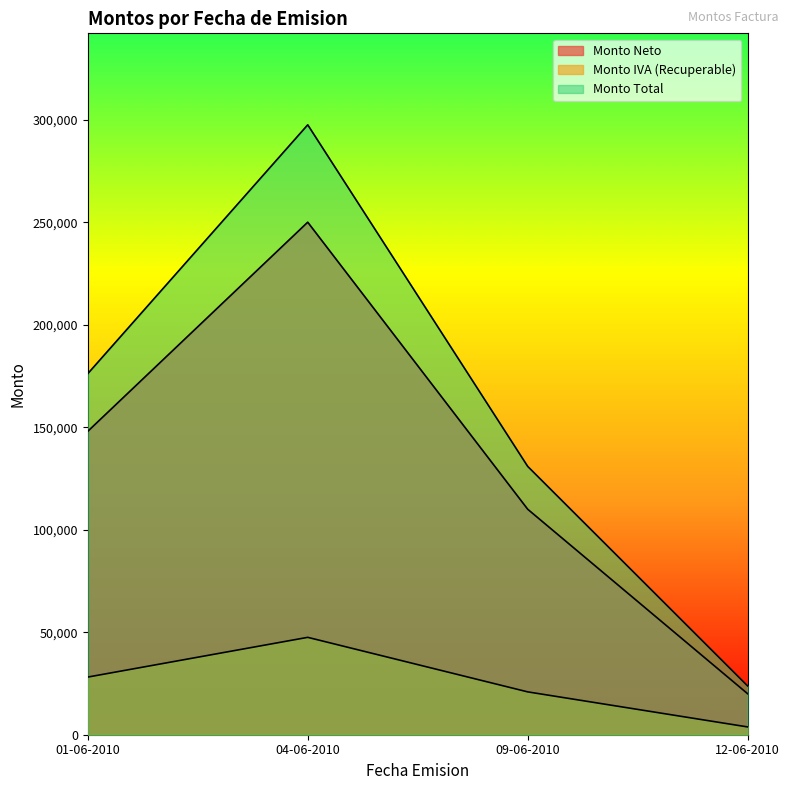

Is it true that Monto Neto equals 179211 at 09-06-2010?

False